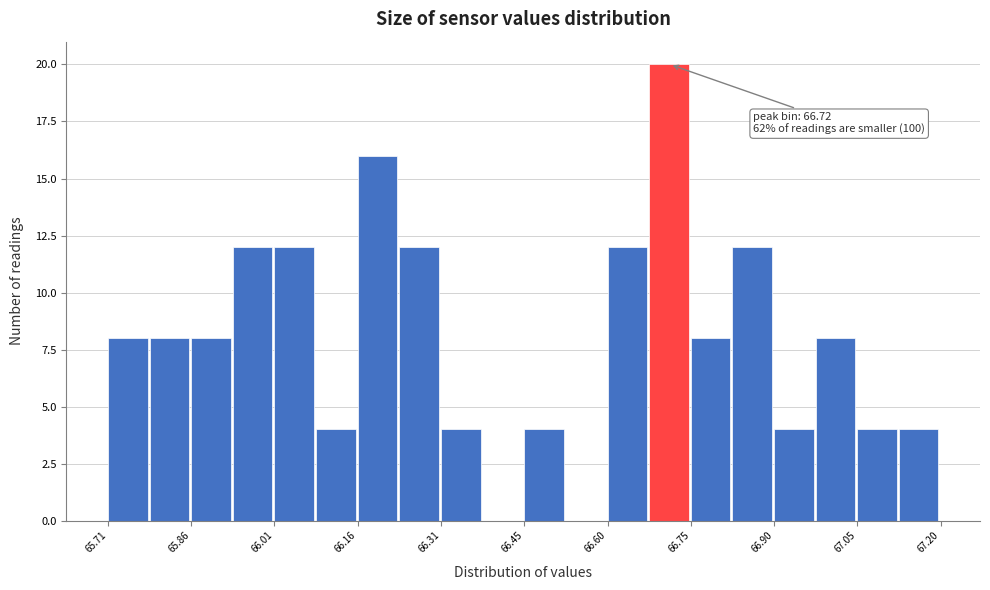

Read against the x-axis, roughly where is the centre of the tallest bar?

66.72